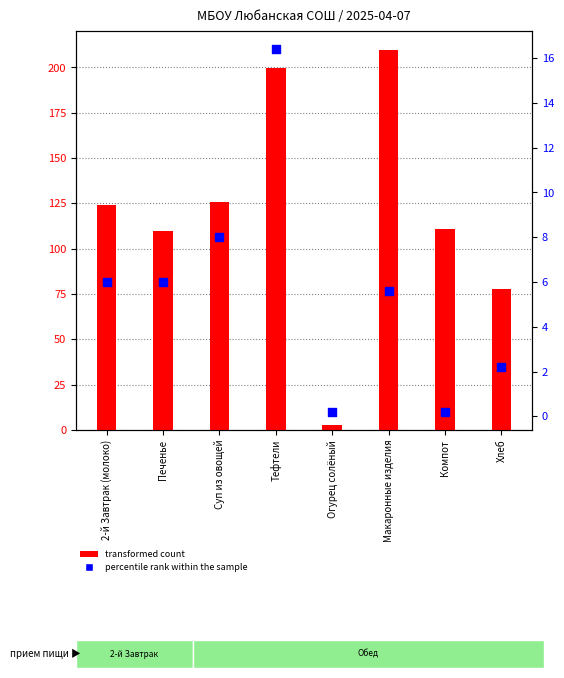

At how many categories does at least one series exceed 61?

7